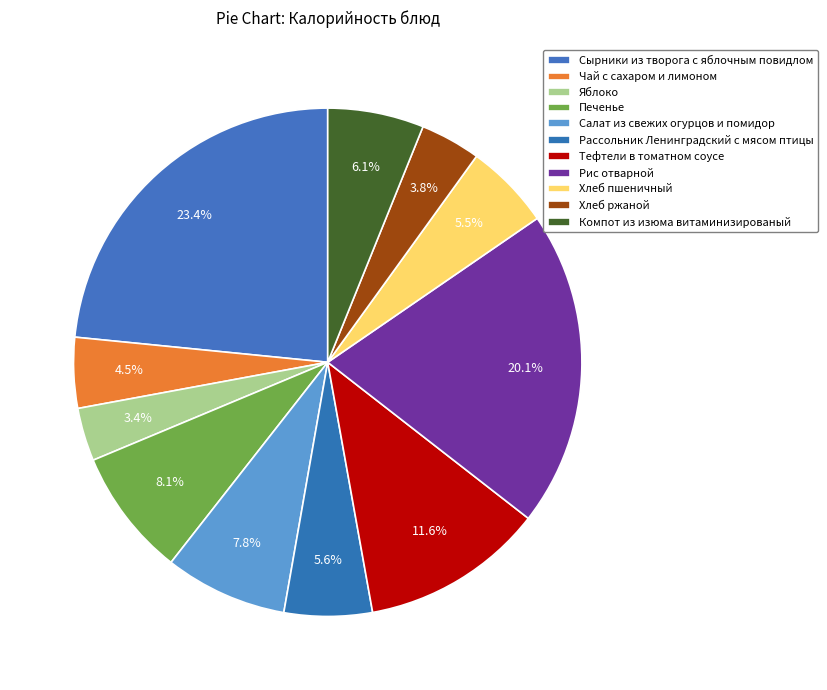

Combined, what portion of the pie is Чай с сахаром и лимоном and Яблоко?

7.9%